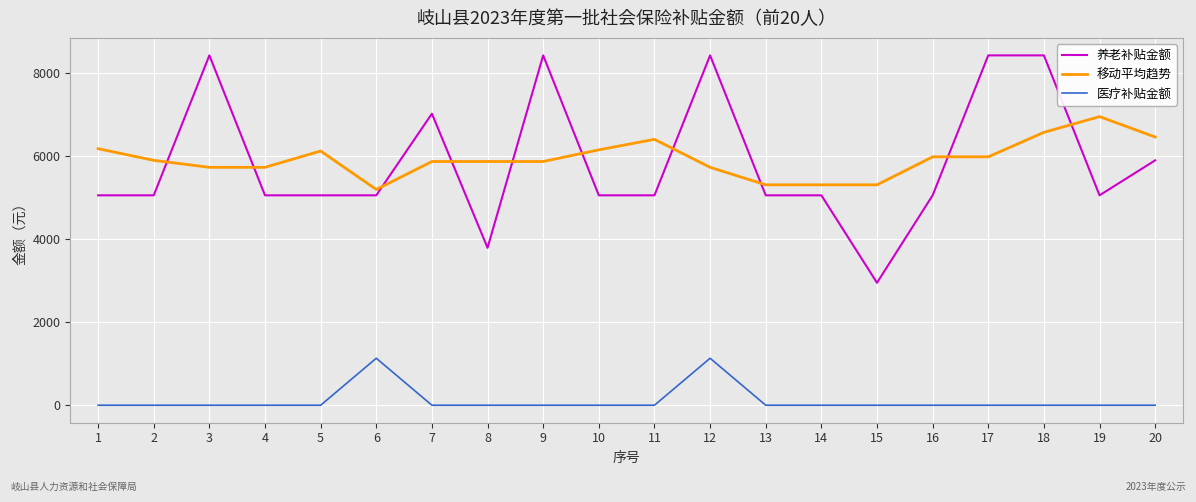

What is the maximum value shown in the chart?

8434.4